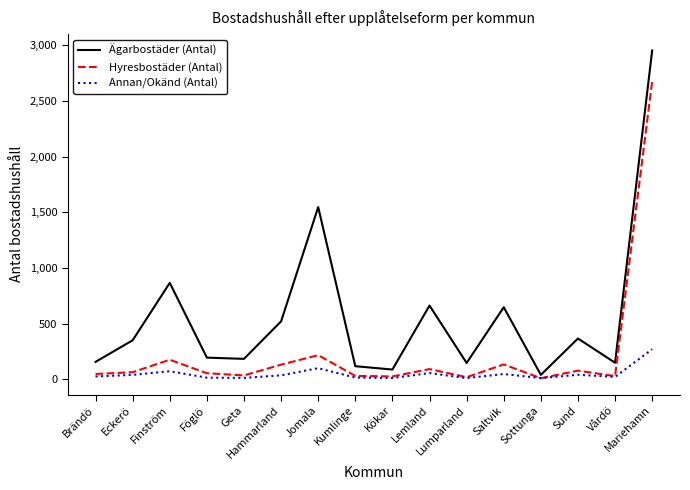

In Annan/Okänd (Antal), how many points are lower than both neighbors (excluding endpoints)?

5